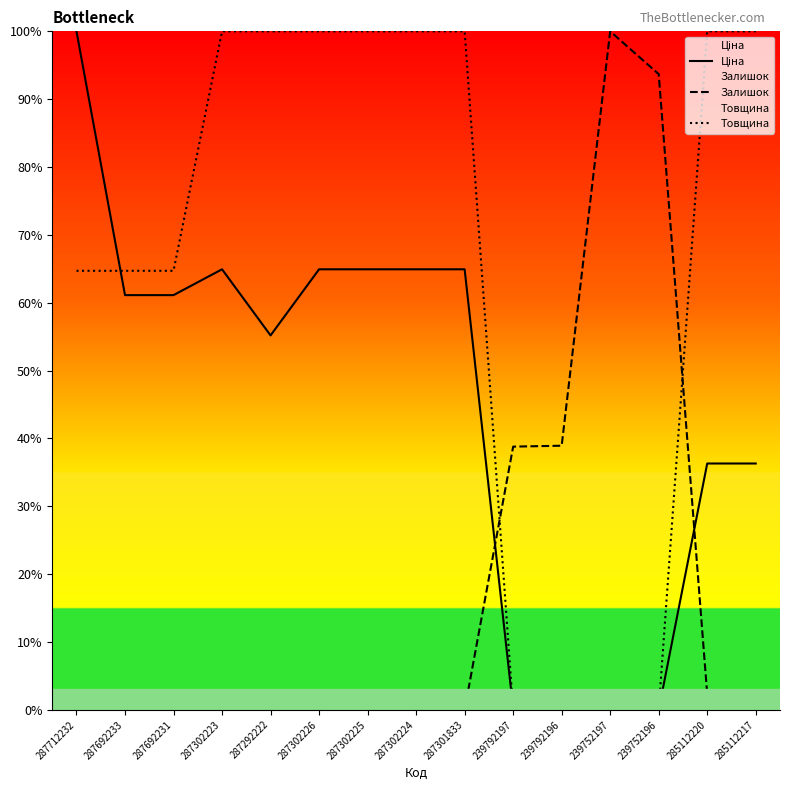

What is the sum of all Ціна values?

675.0